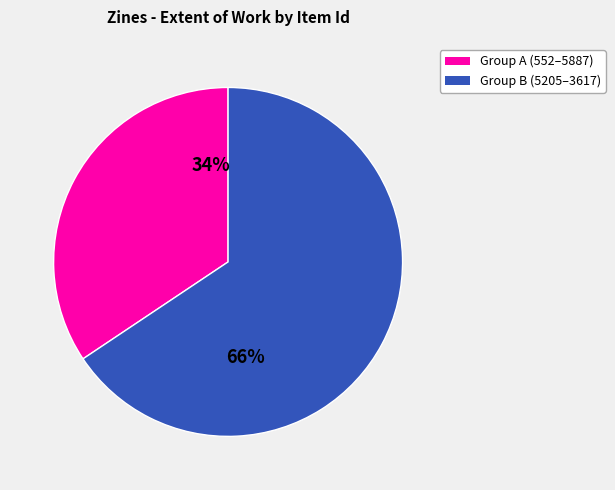

Which category has the biggest portion of the pie?

Group B (5205–3617)